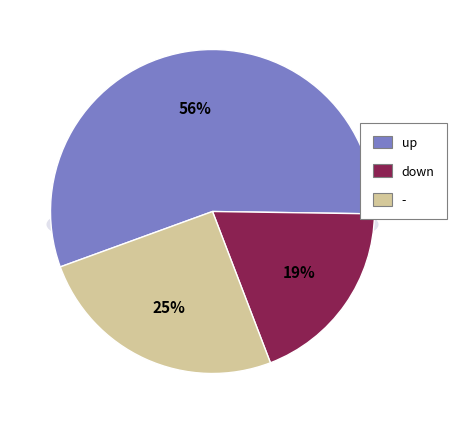

What percentage is the down slice, to the nearest percent?

19%